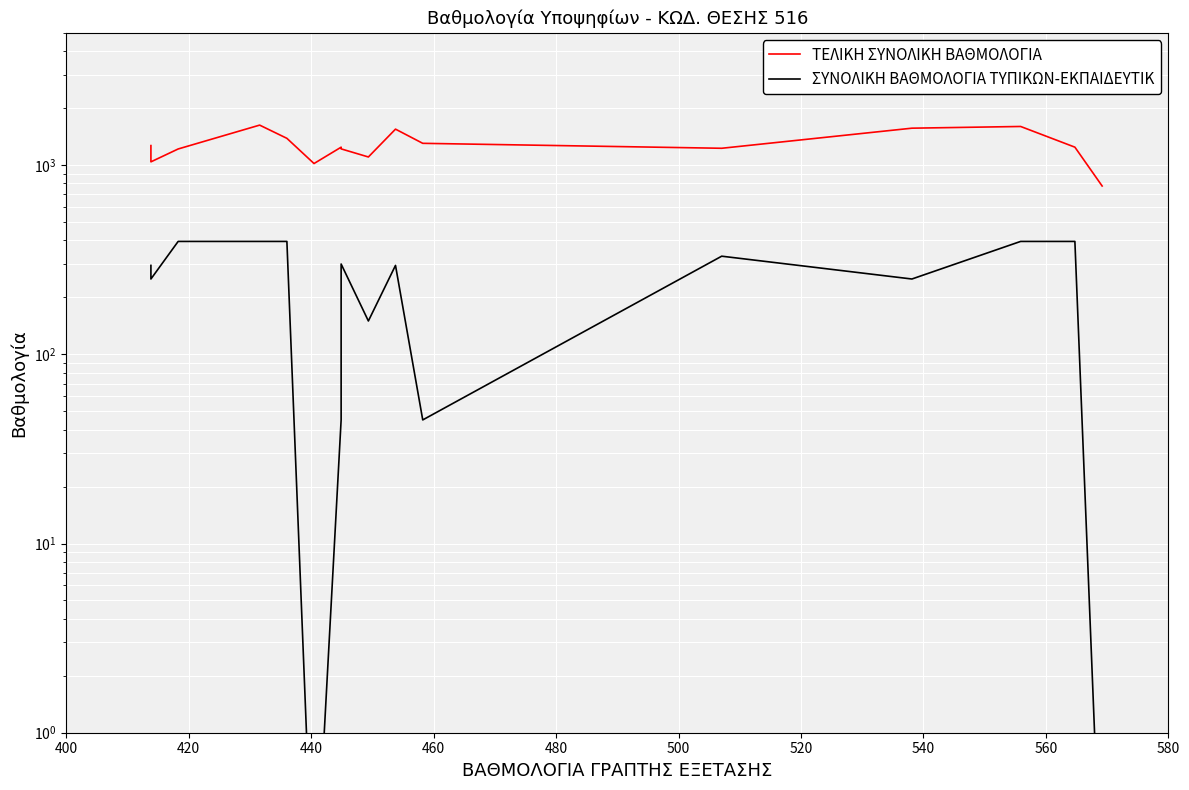

True or false: ΤΕΛΙΚΗ ΣΥΝΟΛΙΚΗ ΒΑΘΜΟΛΟΓΙΑ and ΣΥΝΟΛΙΚΗ ΒΑΘΜΟΛΟΓΙΑ ΤΥΠΙΚΩΝ-ΕΚΠΑΙΔΕΥΤΙΚ cross at least once.

False